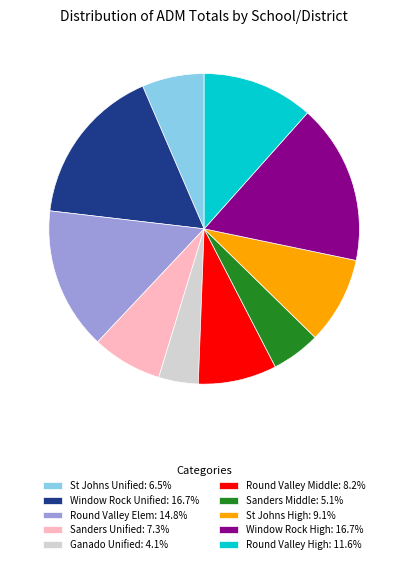

Is there a majority slice in this chart?

No